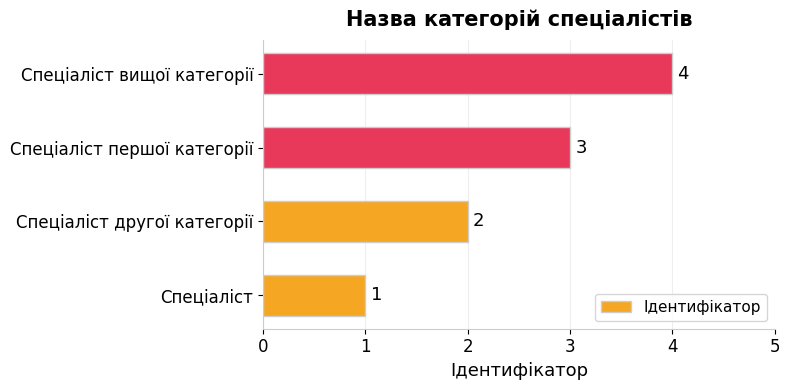

List the labels in order of value, largest first.

Спеціаліст вищої категорії, Спеціаліст першої категорії, Спеціаліст другої категорії, Спеціаліст